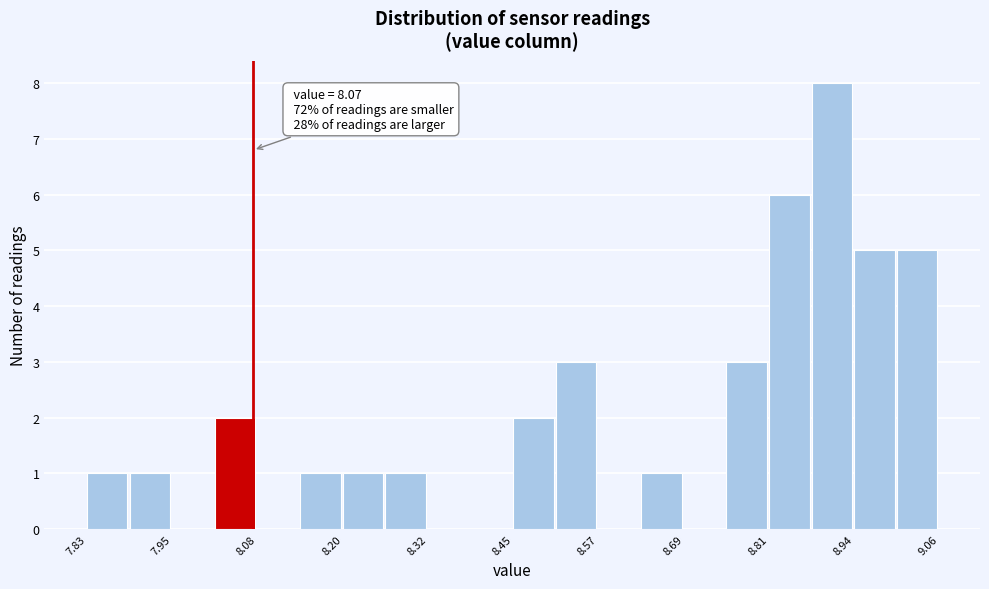

Around what value on the x-axis is the tallest bar? Give the approximate position of its centre, as read against the axis.

8.90